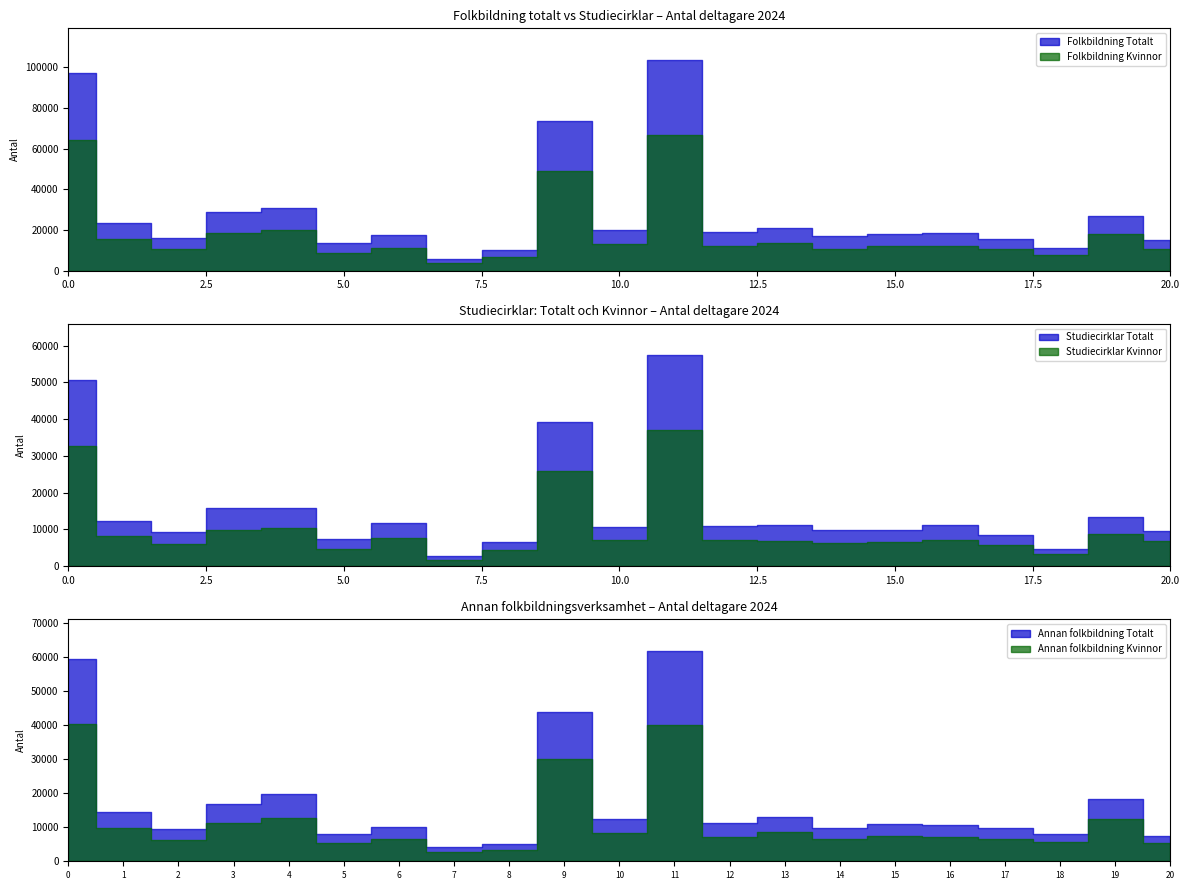

How many lines are shown in the chart?

6